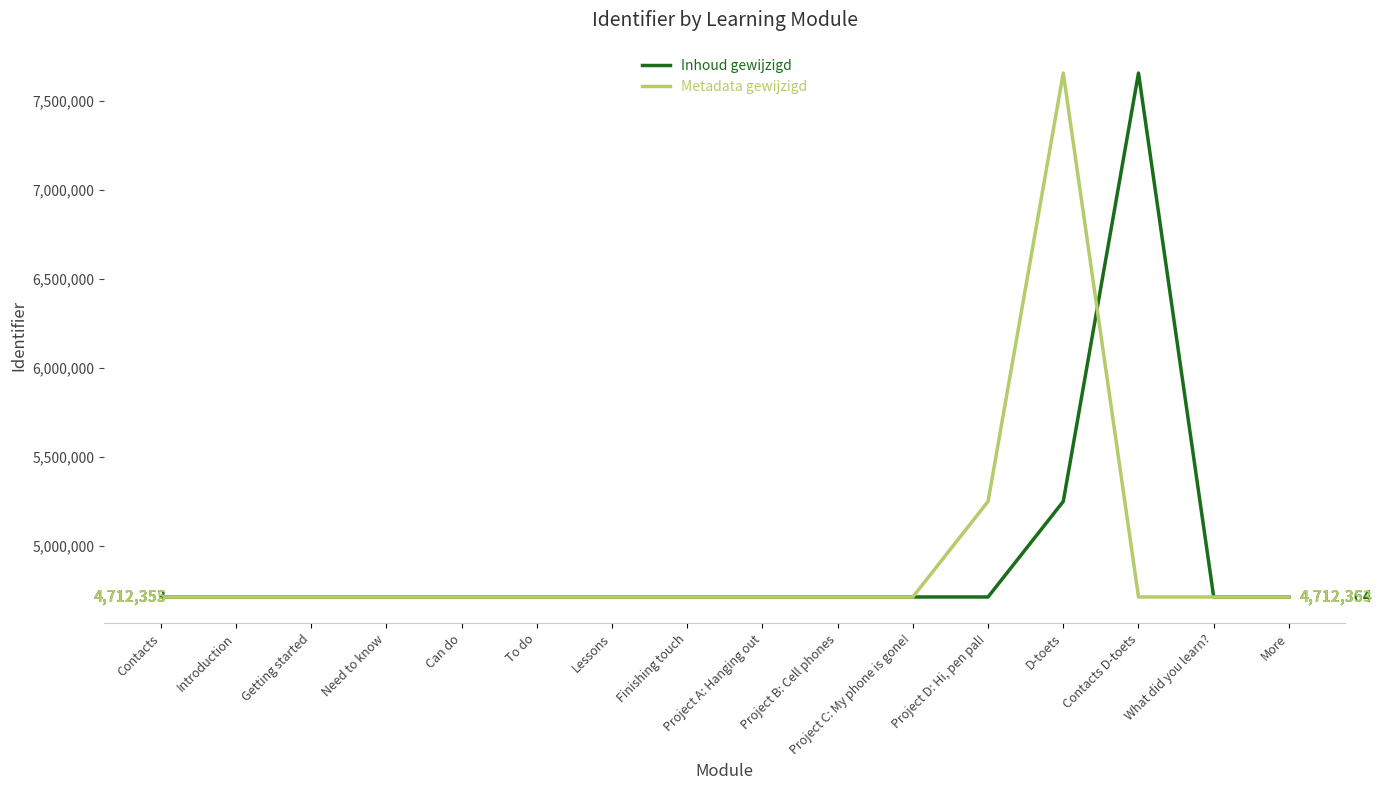

What position from the left is What did you learn??

15